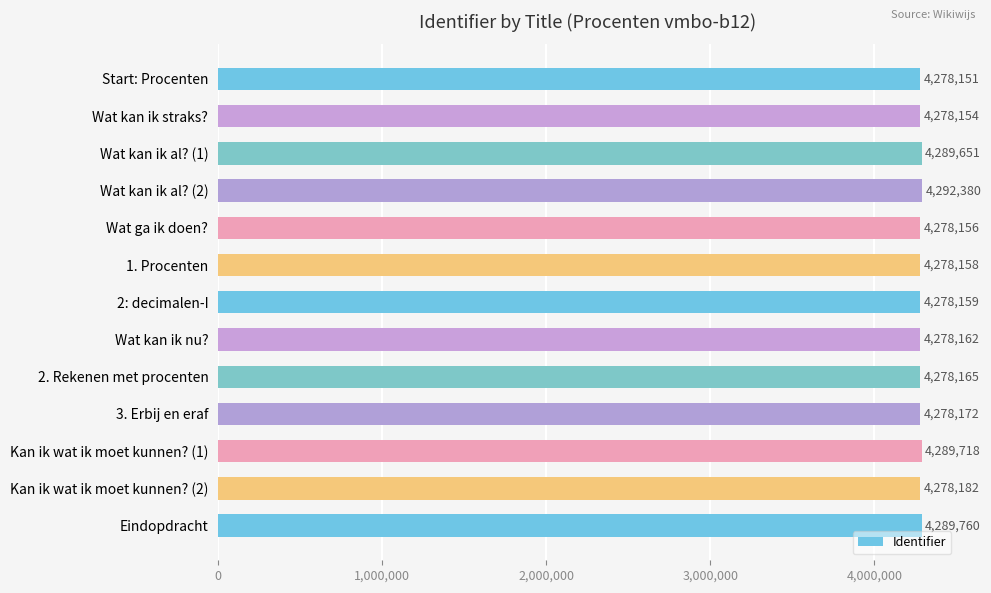

List the labels in order of value, smallest first.

Start: Procenten, Wat kan ik straks?, Wat ga ik doen?, 1. Procenten, 2: decimalen-I, Wat kan ik nu?, 2. Rekenen met procenten, 3. Erbij en eraf, Kan ik wat ik moet kunnen? (2), Wat kan ik al? (1), Kan ik wat ik moet kunnen? (1), Eindopdracht, Wat kan ik al? (2)